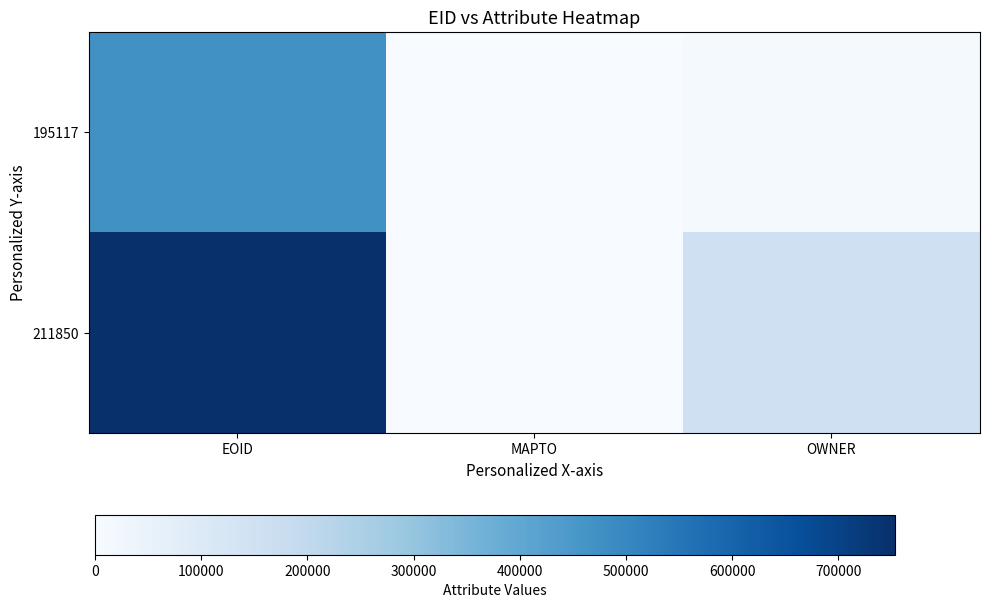

Reading left to right, extract all data points from this chart.

195117: EOID=471440	MAPTO=0	OWNER=10811
211850: EOID=753253	MAPTO=0	OWNER=154272